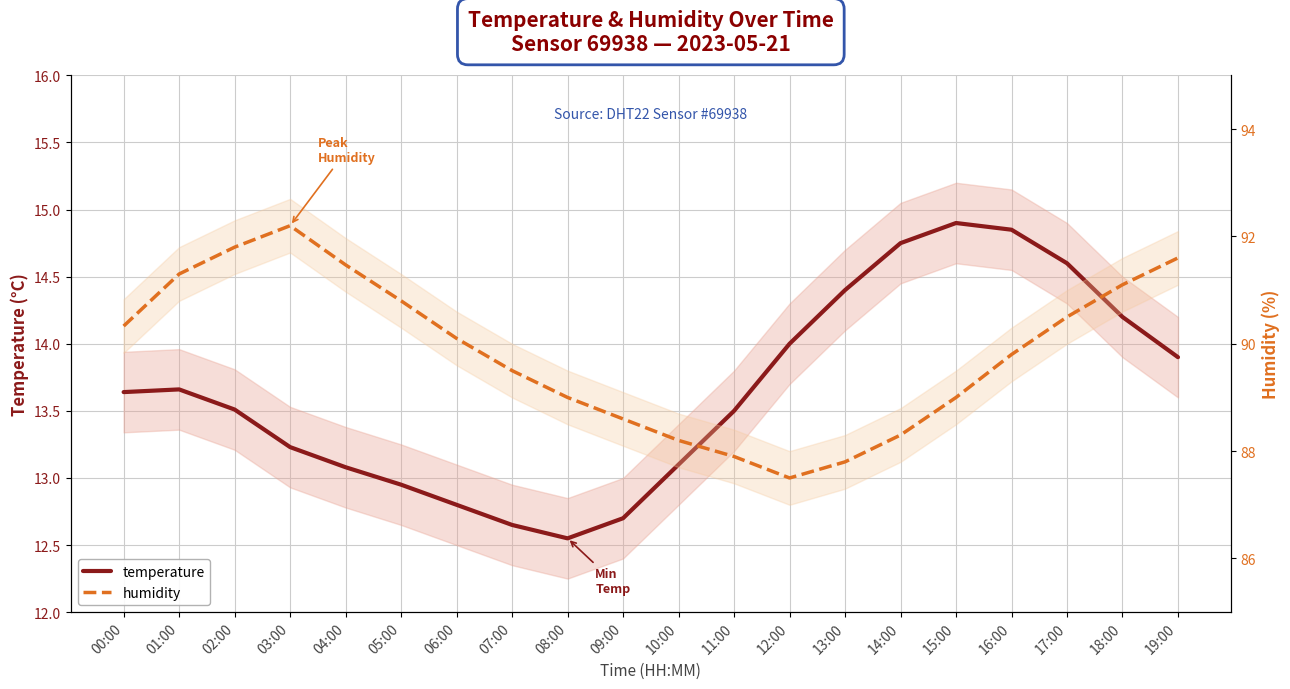

Where does the humidity series first go above 90?

00:00